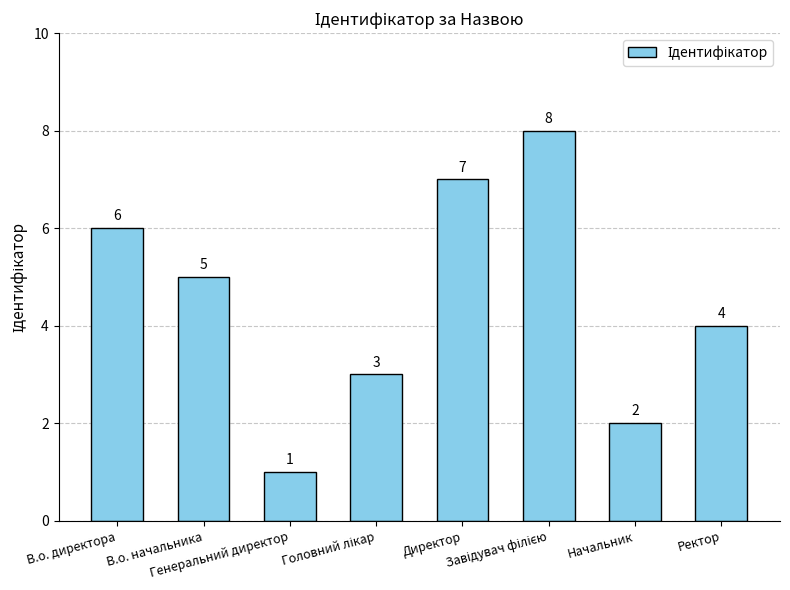

At which label does the data first exceed 5?

В.о. директора